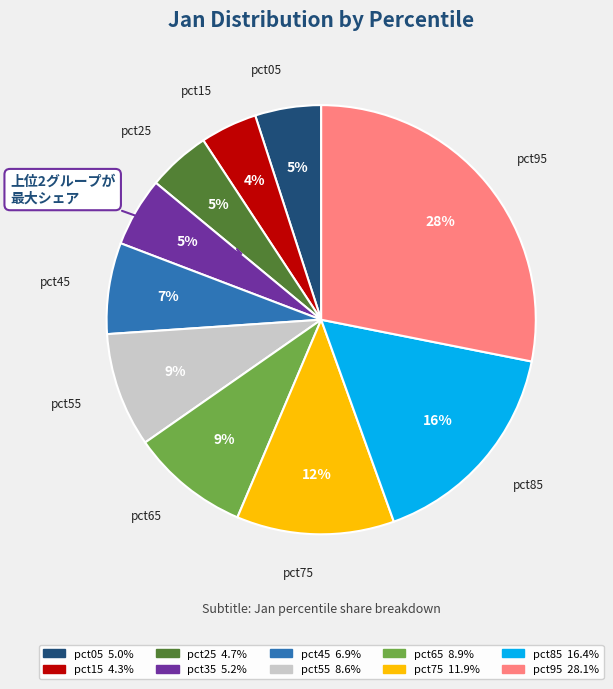

What is the largest slice in the pie chart?

pct95